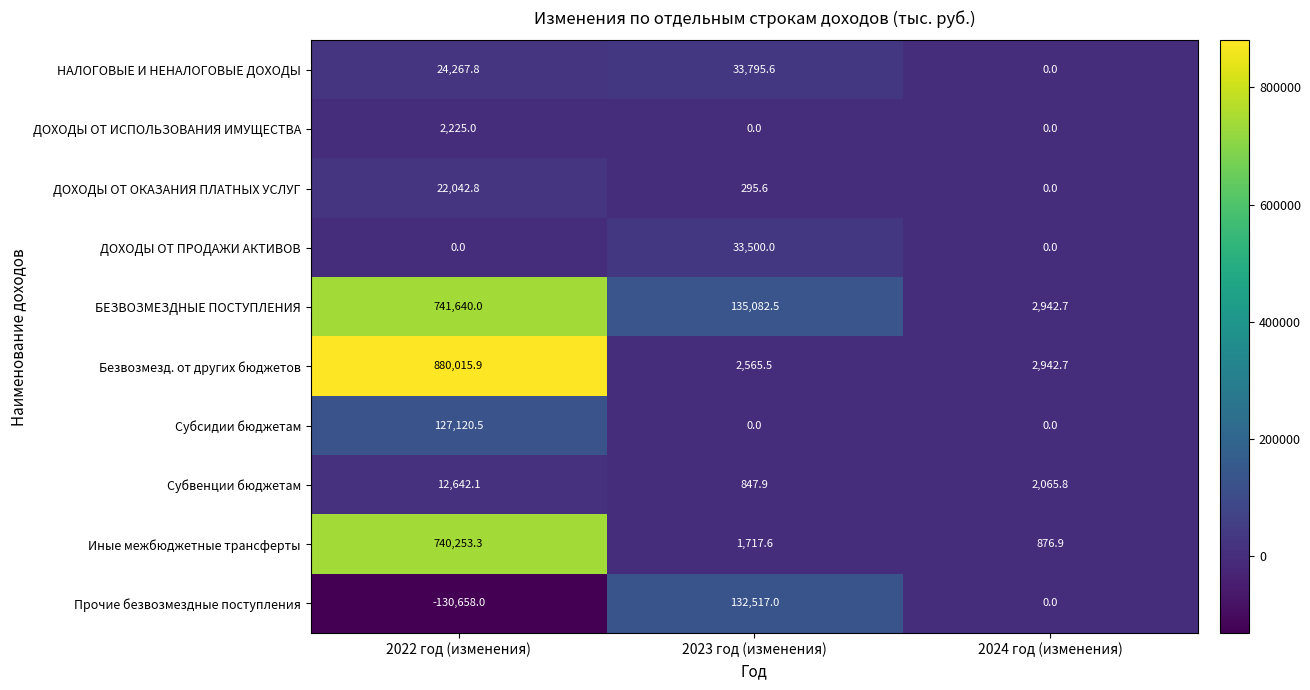

Which series has the largest range (max minus min)?

Безвозмезд. от других бюджетов